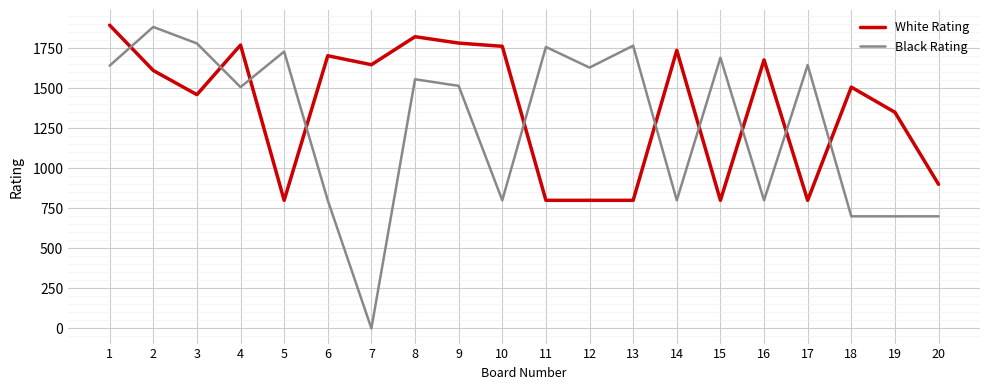

Rank the series at 7 from lowest to highest value.

Black Rating, White Rating